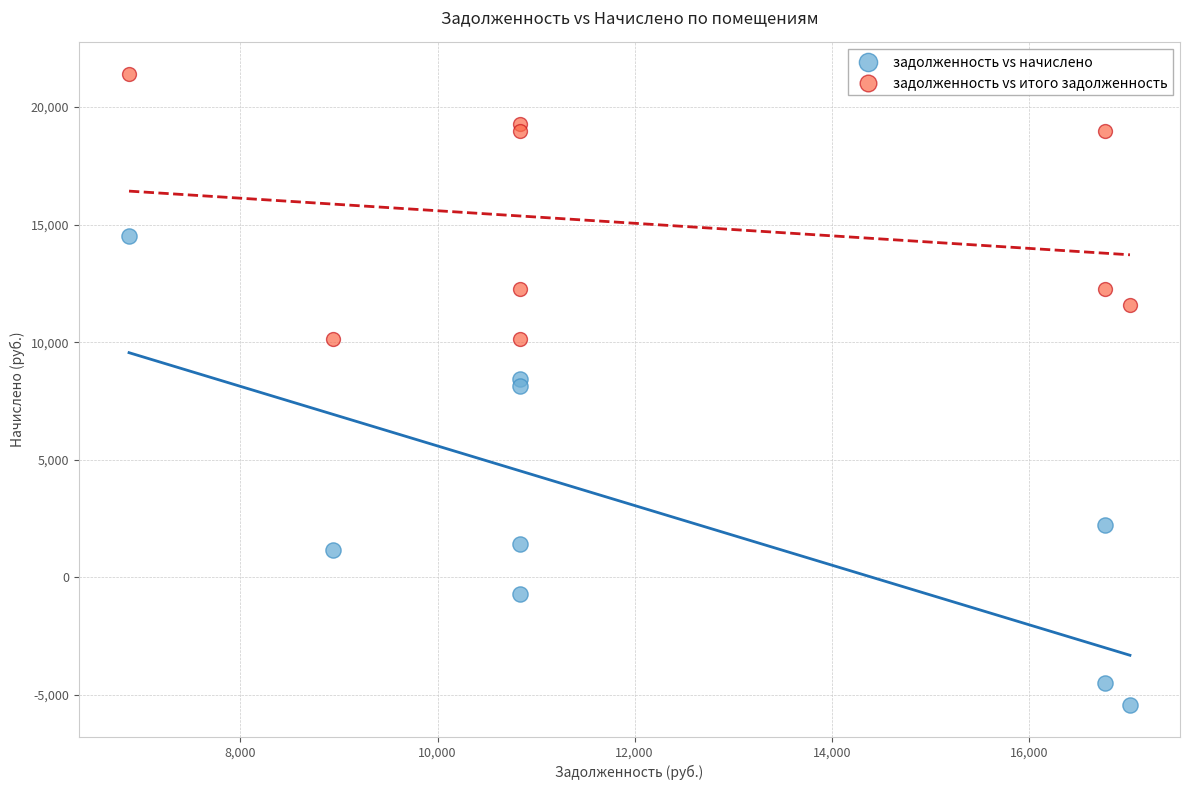

What are all the series names shown in the legend?

задолженность vs начислено, задолженность vs итого задолженность